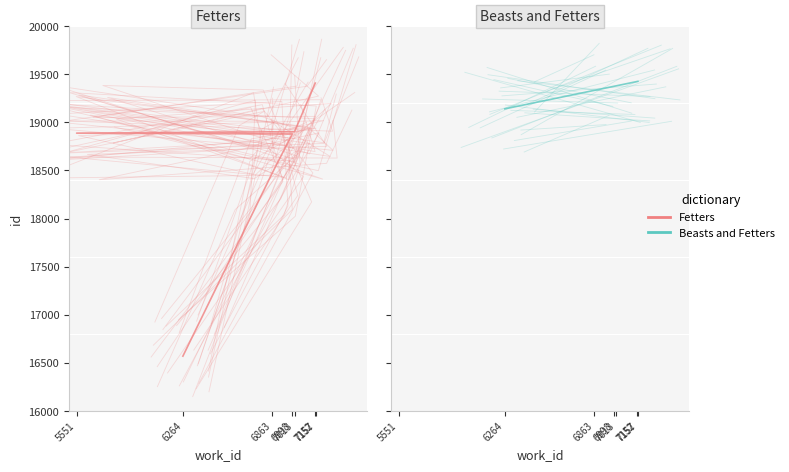

Rank the categories by value from highest to lowest.

7152, 7013, 5551, 6998, 6863, 6264